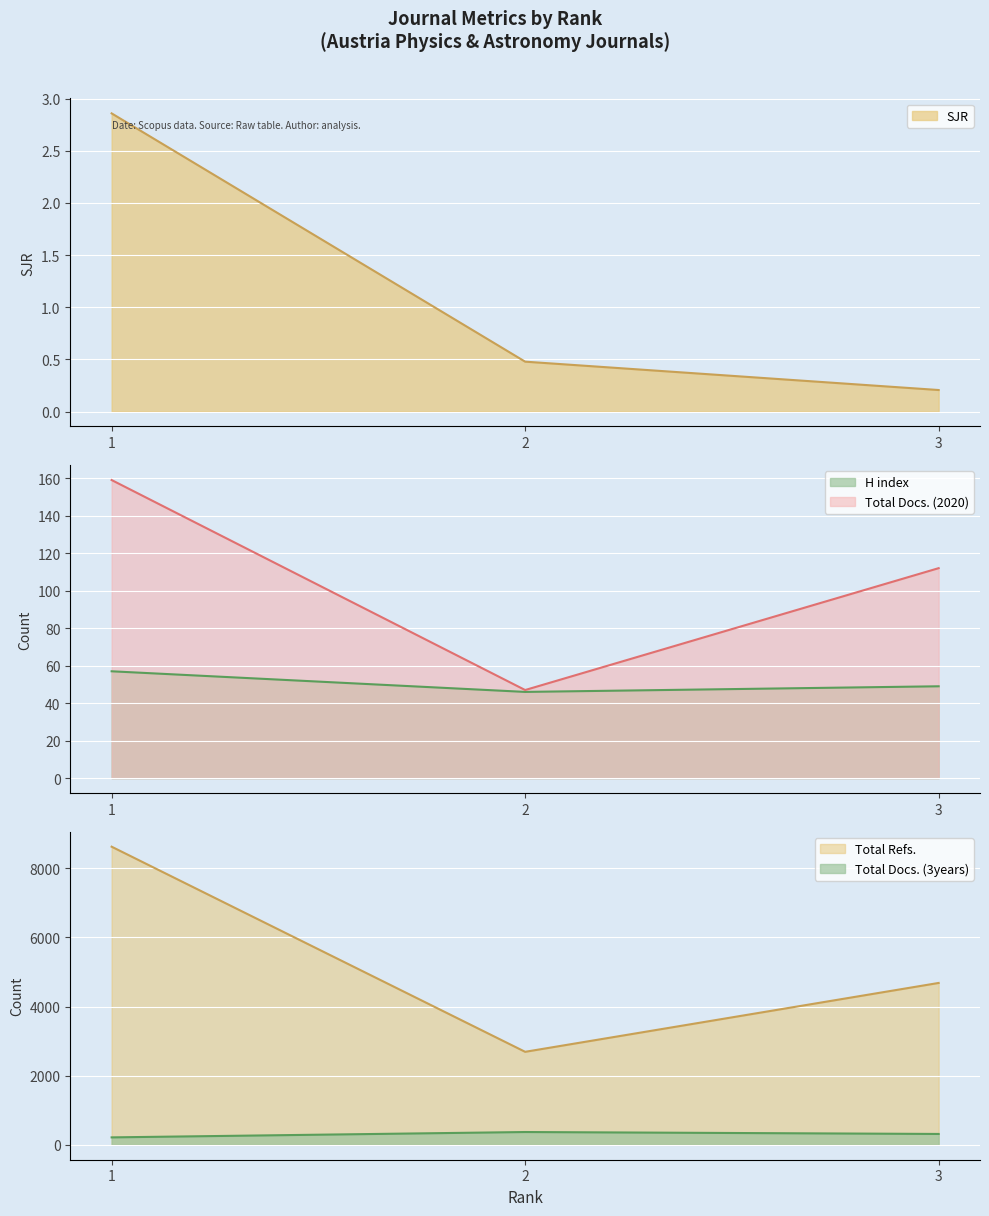

How many series are shown in this chart?

5